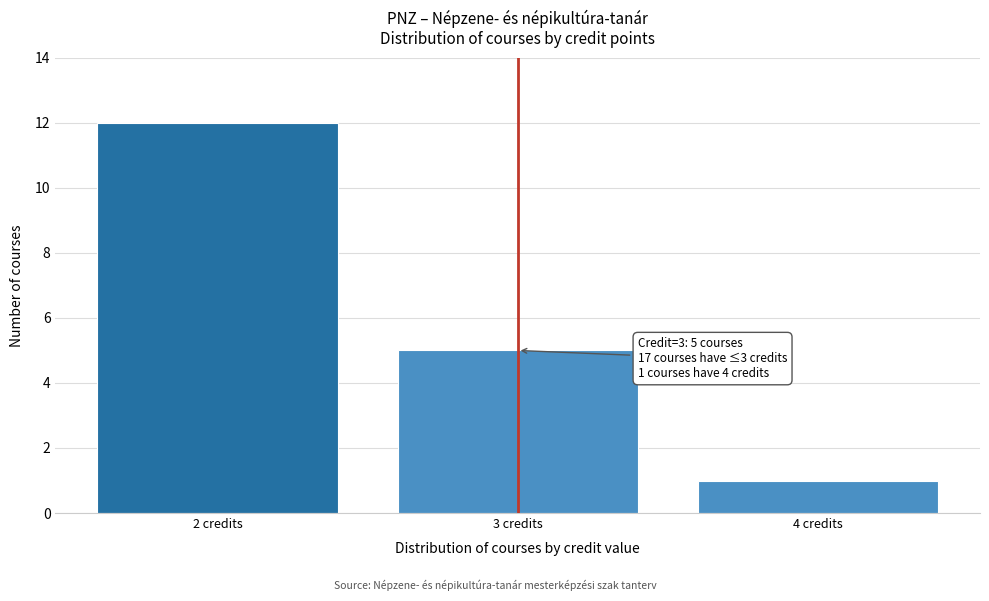

Which range on the x-axis has the tallest bar?

1.5 to 2.5